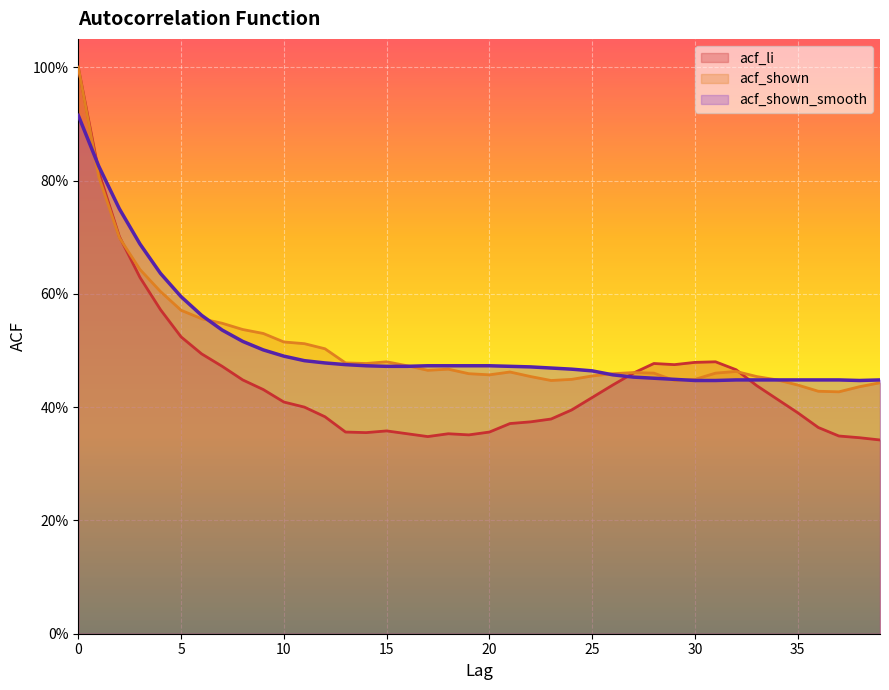

What is the total value across all series at 21?

1.3